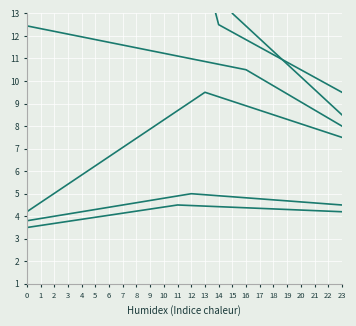

Reading left to right, transcribe all the data shown in this chart.

col_6: 45.2	43.1	40.9	38.8	36.6	34.5	32.3	30.2	28.0	25.9	23.7	21.6	19.4	17.3	15.1	13.0	12.4	11.9	11.3	10.8	10.2	9.6	9.1	8.5
col_3: 45.0	42.7	40.4	38.1	35.7	33.4	31.1	28.8	26.4	24.1	21.8	19.5	17.1	14.8	12.5	12.2	11.8	11.5	11.2	10.8	10.5	10.2	9.8	9.5
col_4: 12.4	12.3	12.2	12.1	12.0	11.8	11.7	11.6	11.5	11.4	11.2	11.1	11.0	10.9	10.7	10.6	10.5	10.1	9.8	9.4	9.1	8.7	8.4	8.0
col_1: 4.2	4.6	5.0	5.4	5.8	6.2	6.6	7.1	7.5	7.9	8.3	8.7	9.1	9.5	9.3	9.1	8.9	8.7	8.5	8.3	8.1	7.9	7.7	7.5
col_2: 3.8	3.9	4.0	4.1	4.2	4.3	4.4	4.5	4.6	4.7	4.8	4.9	5.0	5.0	4.9	4.9	4.8	4.8	4.7	4.7	4.6	4.6	4.5	4.5
col_5: 3.5	3.6	3.7	3.8	3.9	4.0	4.0	4.1	4.2	4.3	4.4	4.5	4.5	4.5	4.4	4.4	4.4	4.3	4.3	4.3	4.3	4.2	4.2	4.2